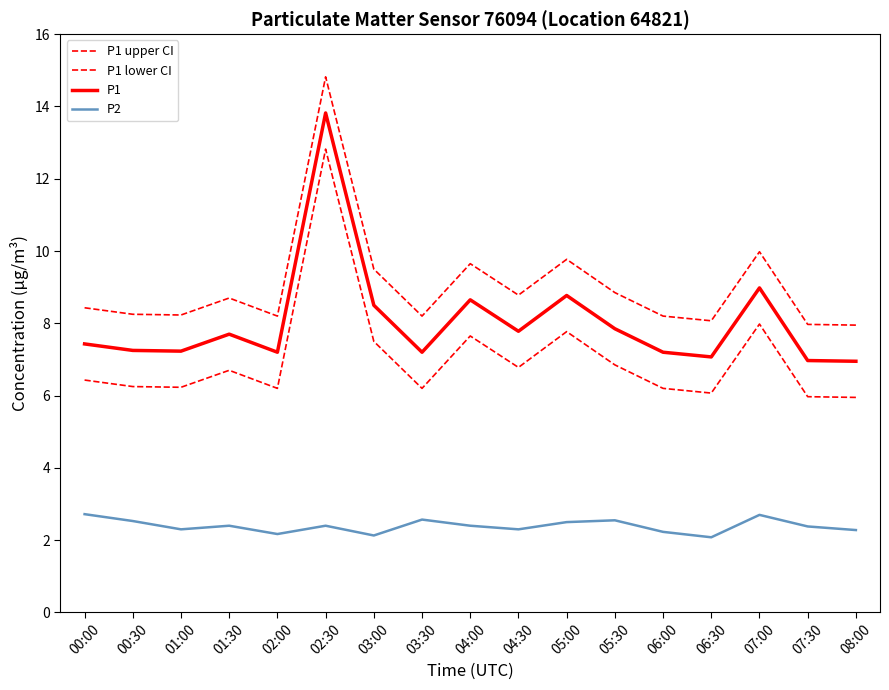

What is the maximum value shown in the chart?

14.8